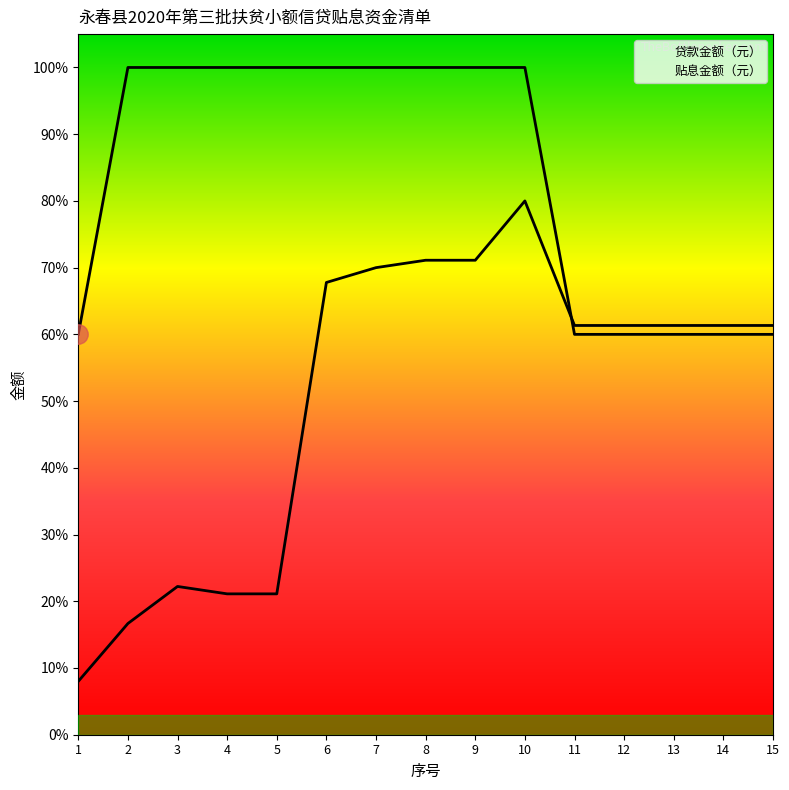

How many lines are shown in the chart?

2